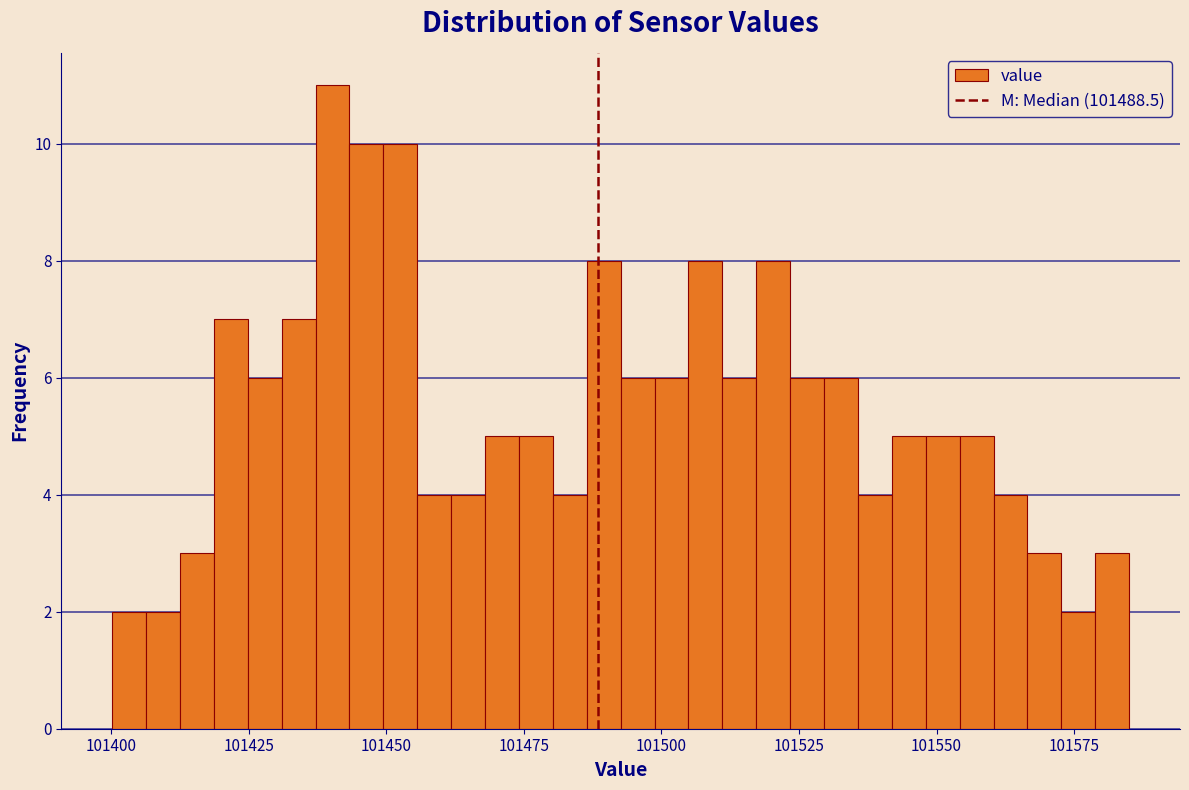

Read against the x-axis, roughly where is the centre of the tallest bar?

101440